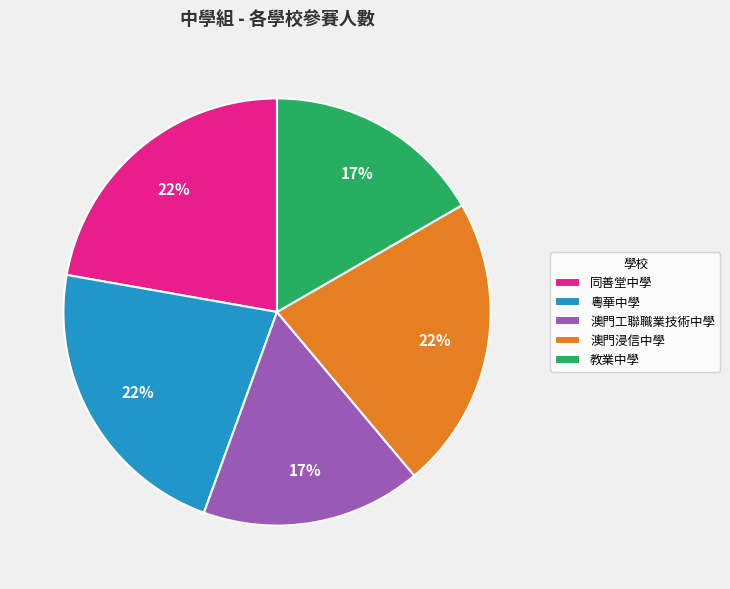

Is there a majority slice in this chart?

No